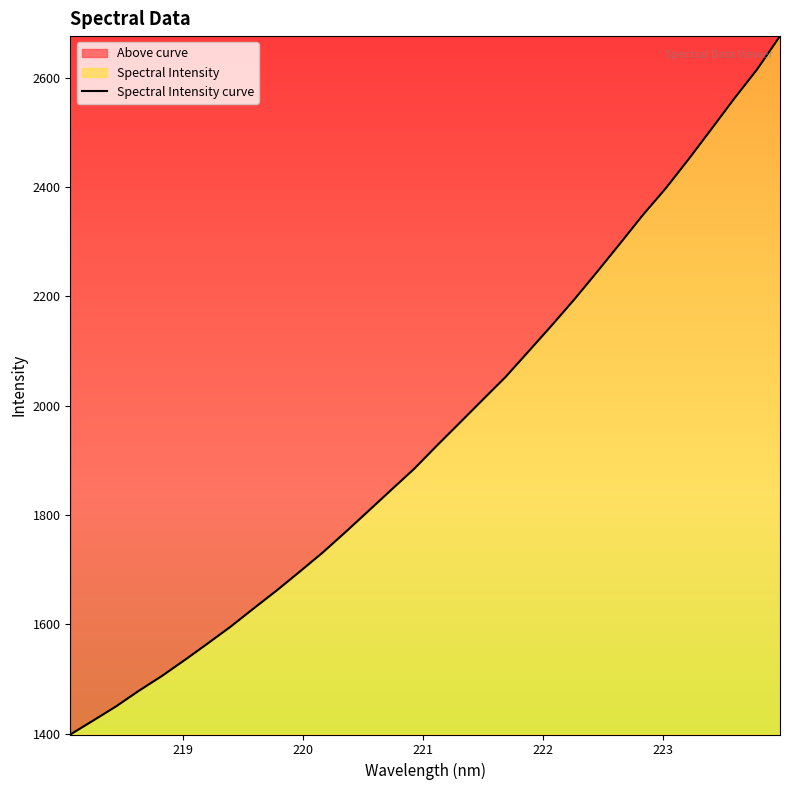

What is the difference between the maximum and minimum values?

1277.8